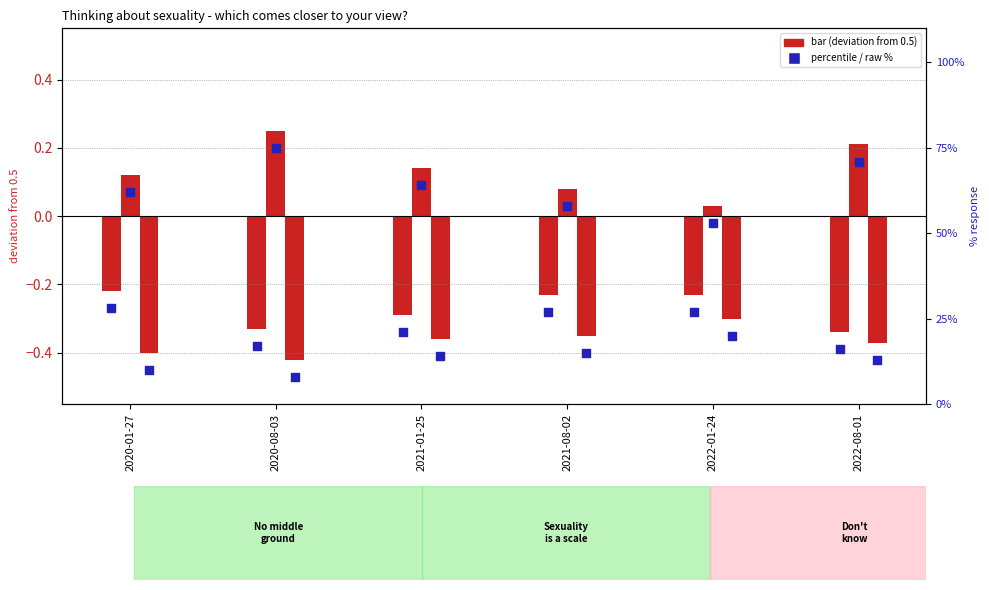

What is the total value across all series at 2021-01-25?

98.5